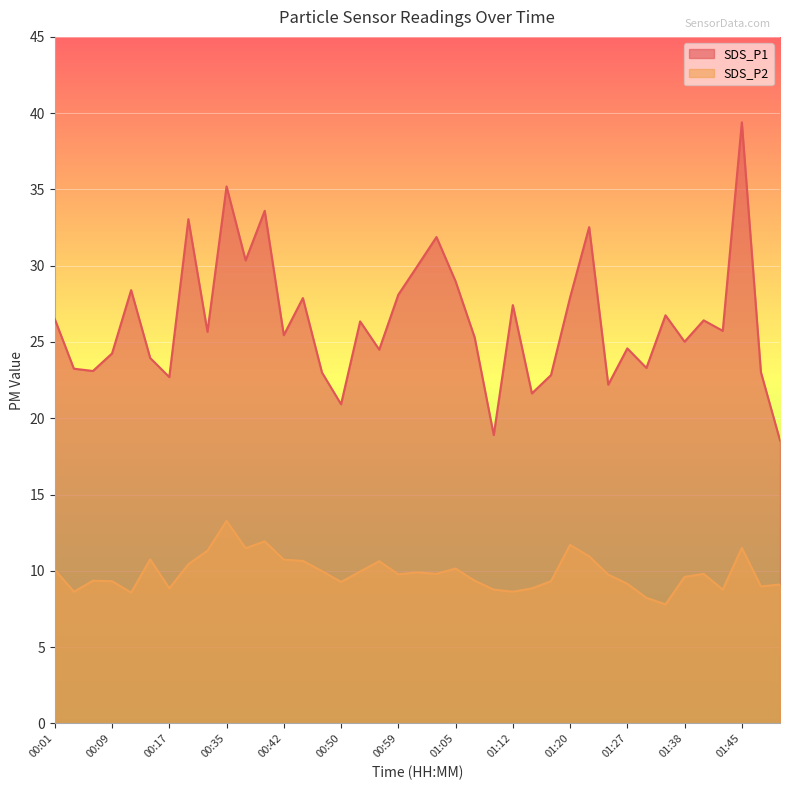

How many interior local peaks does the SDS_P2 series have?

10